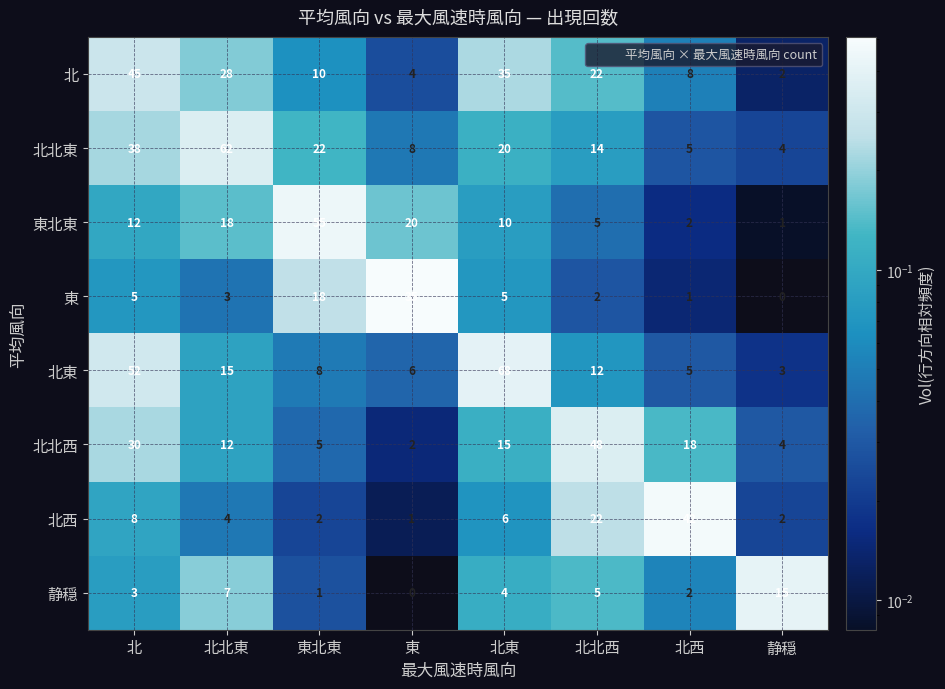

True or false: 北北西 has a value of 1 at 東.

False